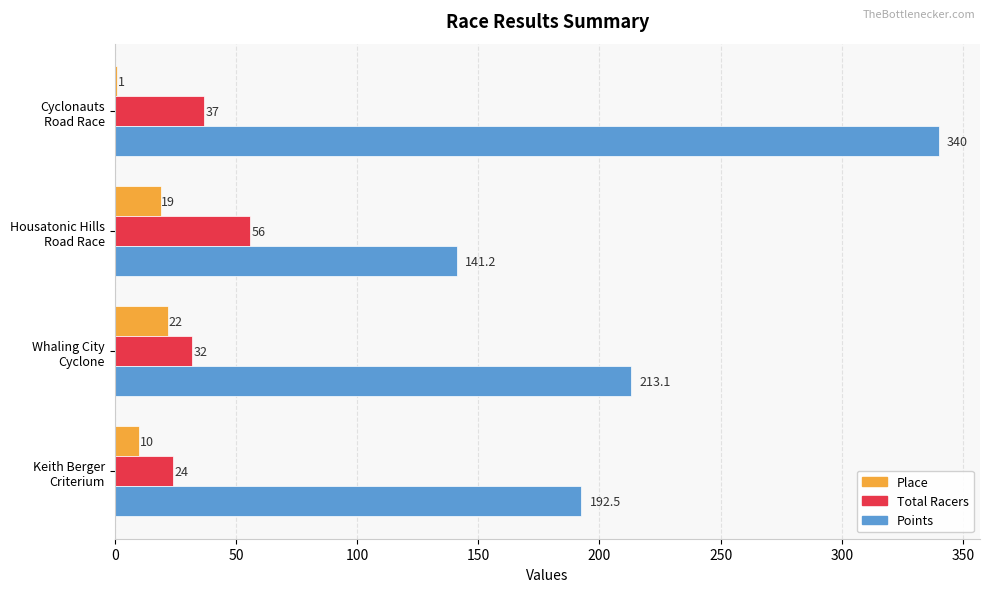

What is the maximum value for Place?

22.0